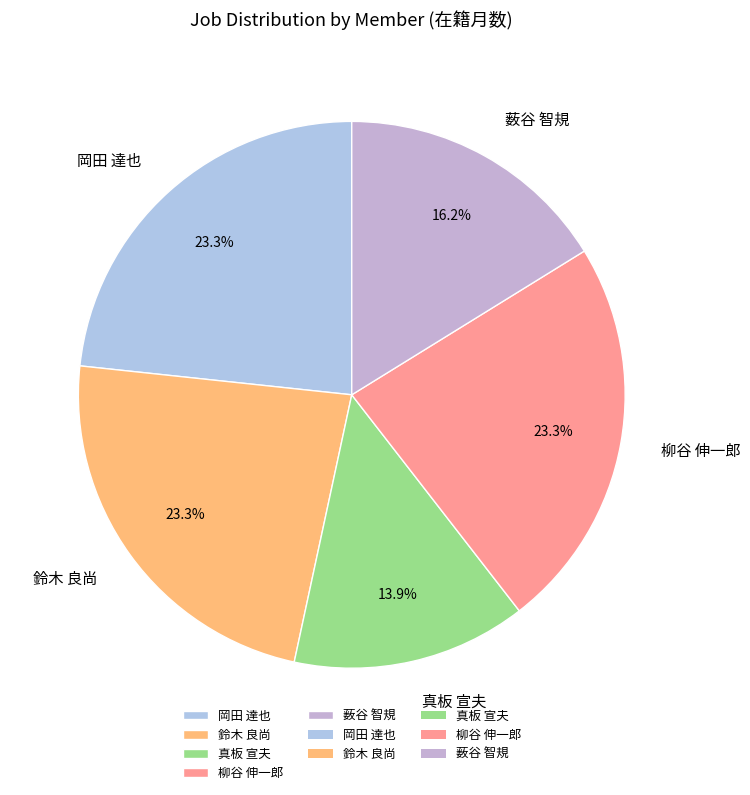

Does 岡田 達也 account for over 50% of the chart?

No